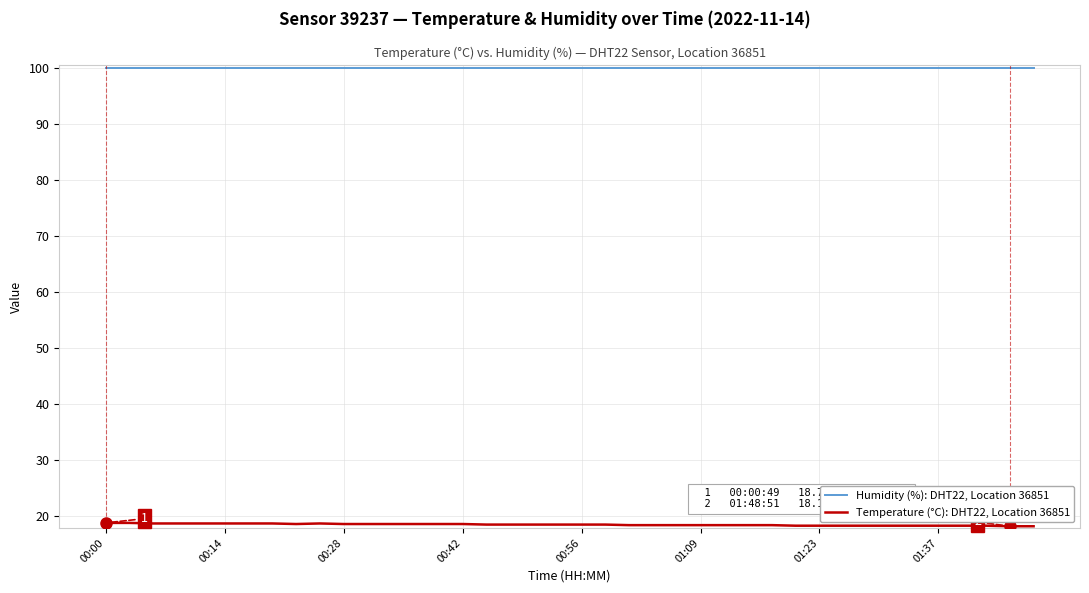

How many lines are shown in the chart?

2